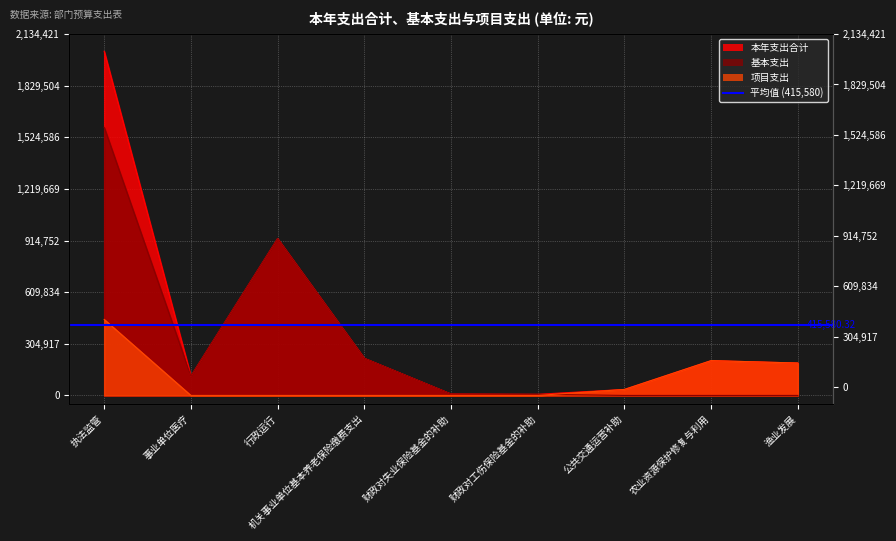

Is it true that 项目支出 equals 67330.9 at 渔业发展?

False